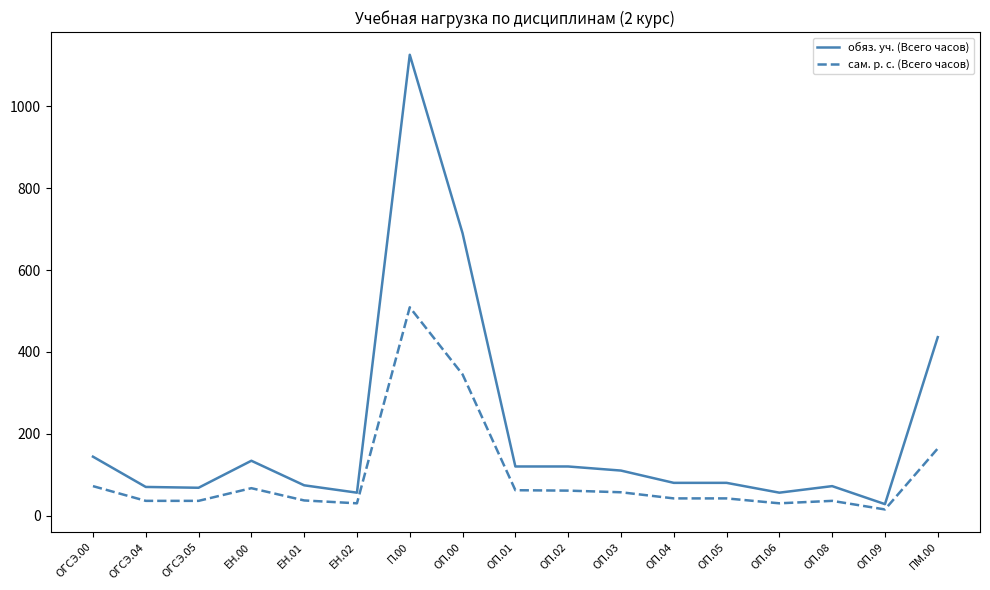

Which category has the highest value in the обяз. уч. (Всего часов) series?

П.00